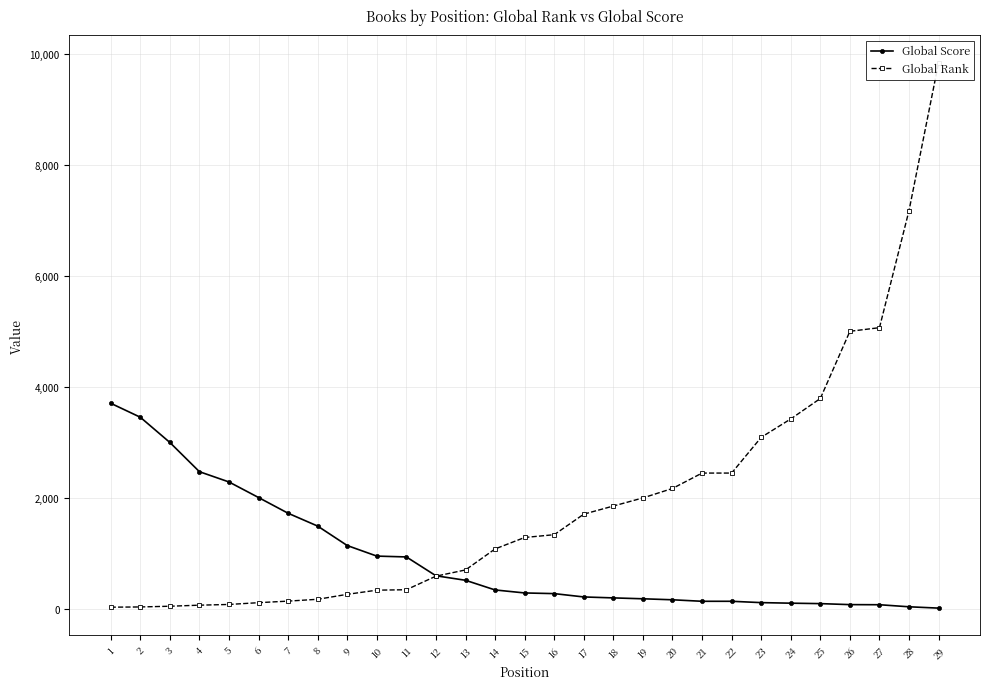

How many data points does each series have?

29